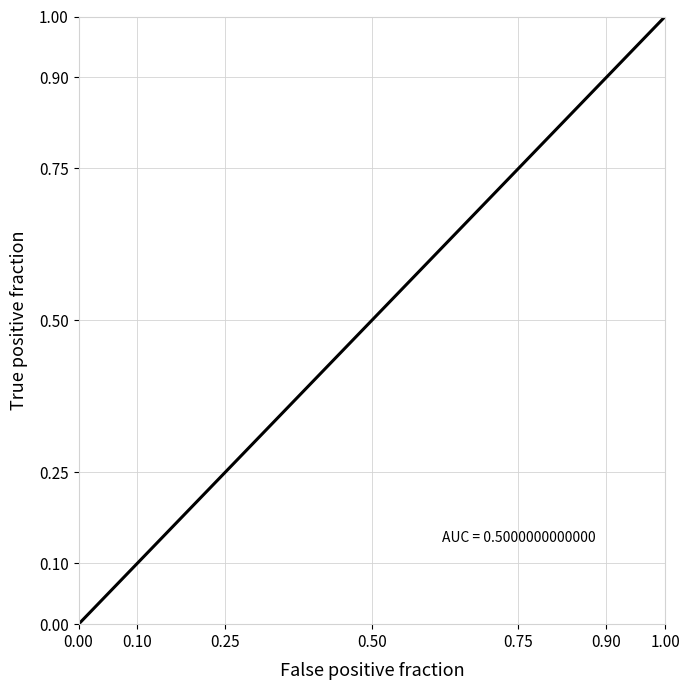

What is the difference between the second highest and minimum values?

1.0